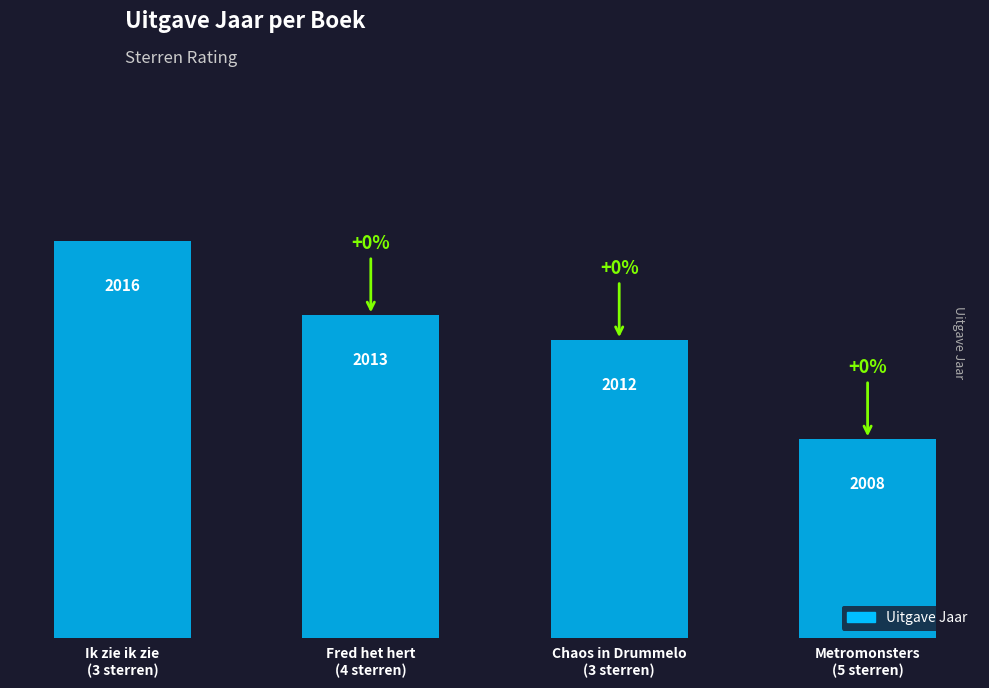

What is the difference between the maximum and second lowest values?

4